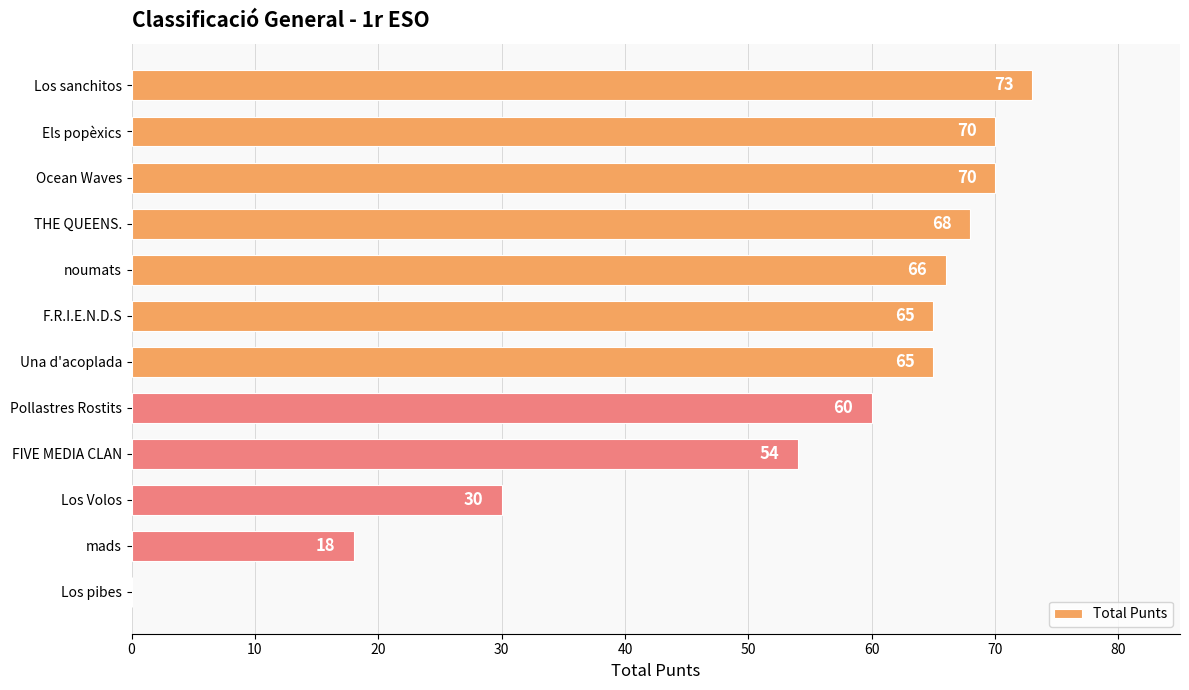

What is the ratio of the value at F.R.I.E.N.D.S to the value at Ocean Waves?

0.9